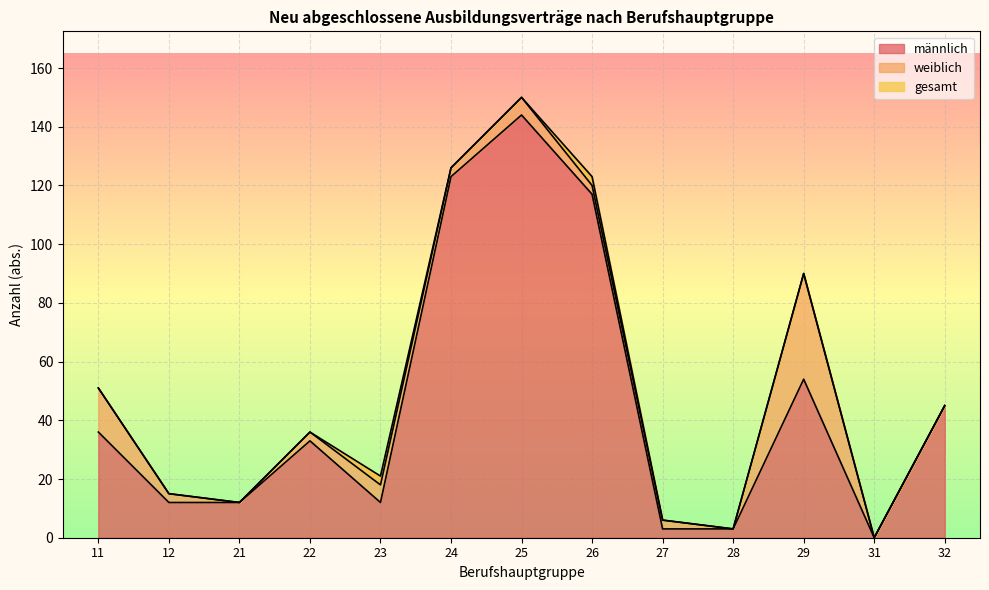

True or false: gesamt and männlich intersect in this chart.

False